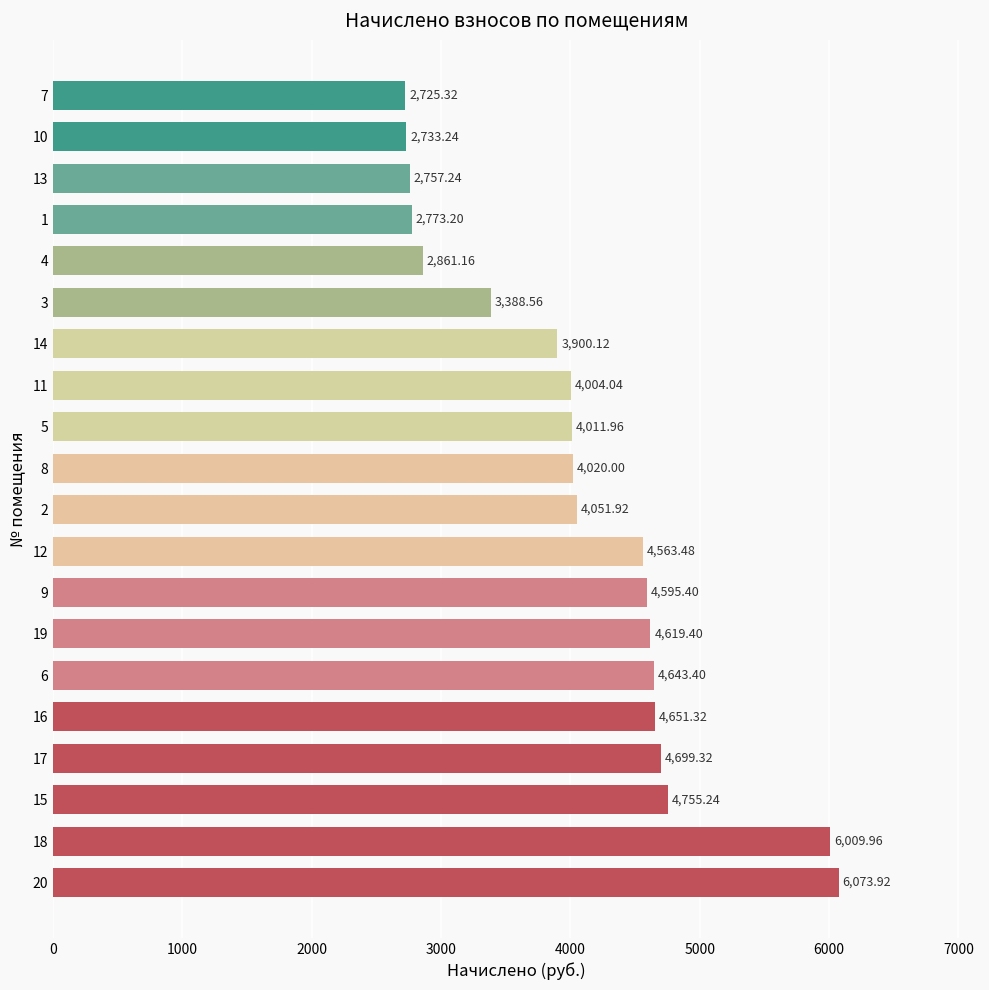

What is the difference between the second highest and minimum values?

3284.6